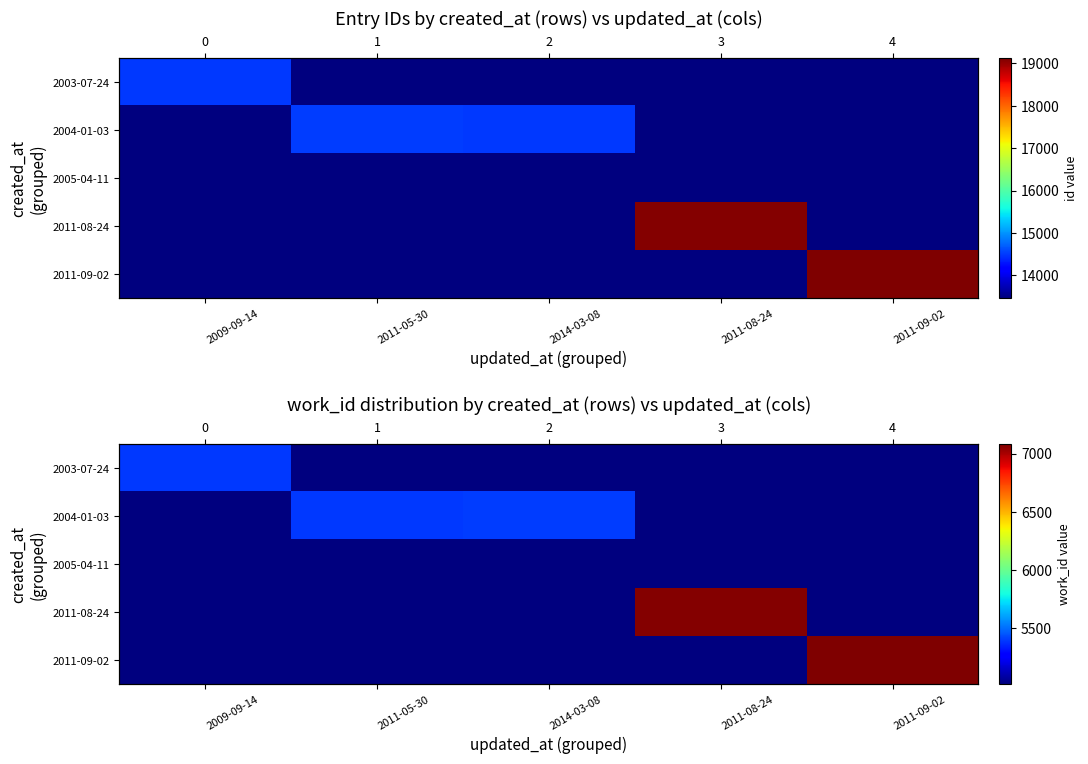

What is the minimum value for 2011-08-24?

5020